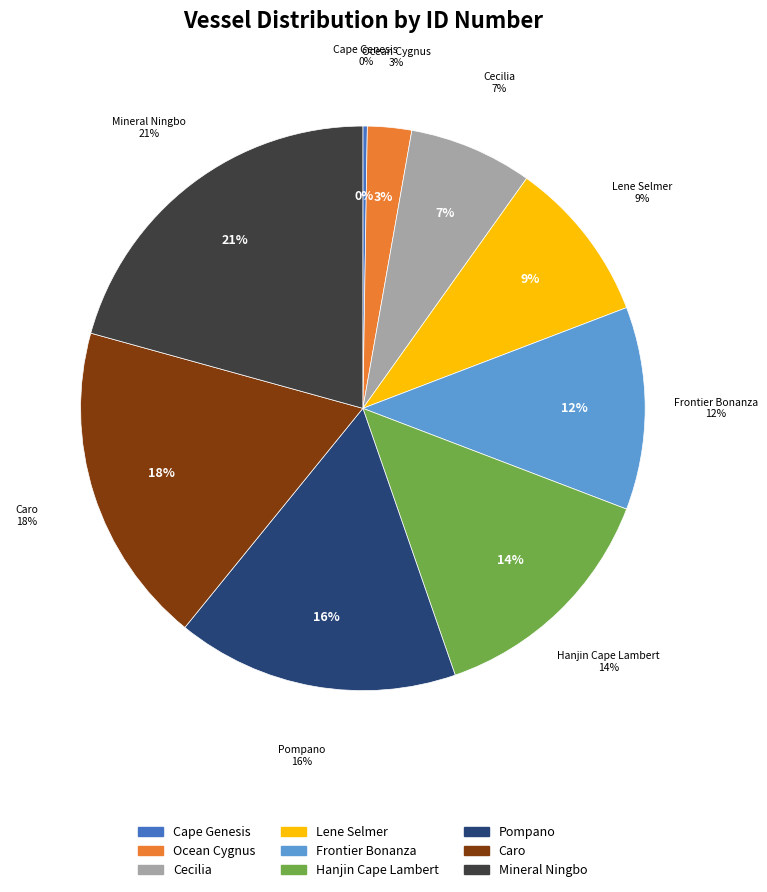

What portion of the pie excludes Frontier Bonanza?

88.4%